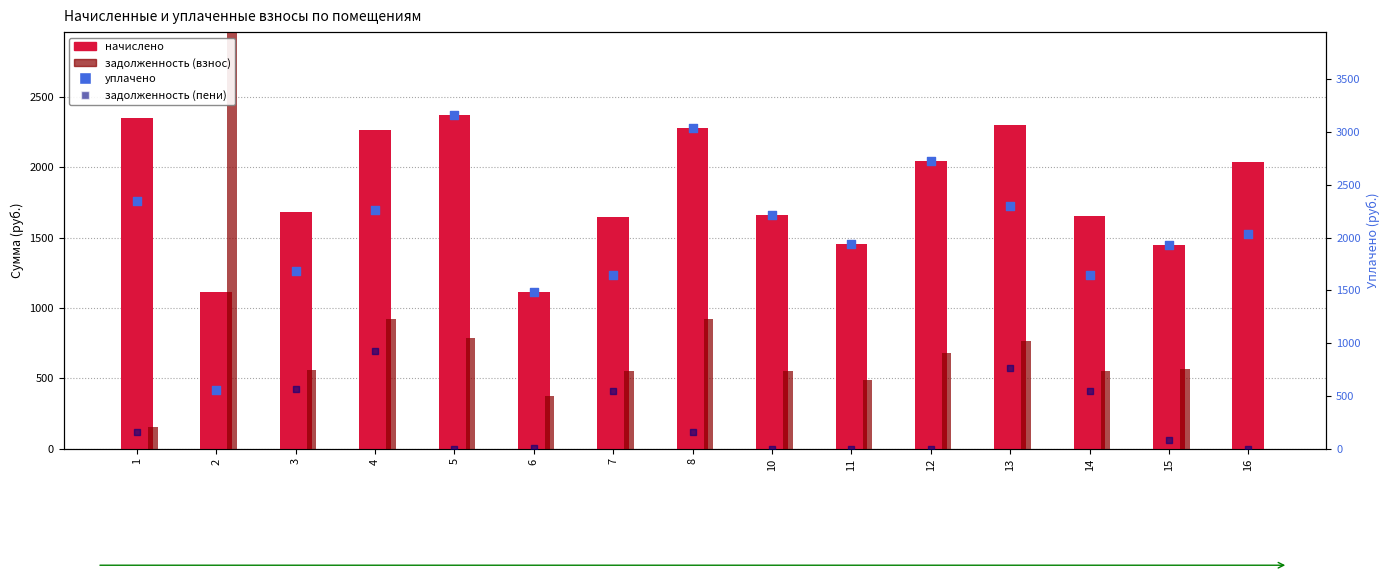

Is the value of задолженность (взнос) at 8 greater than the value of задолженность (пени) at 4?

No